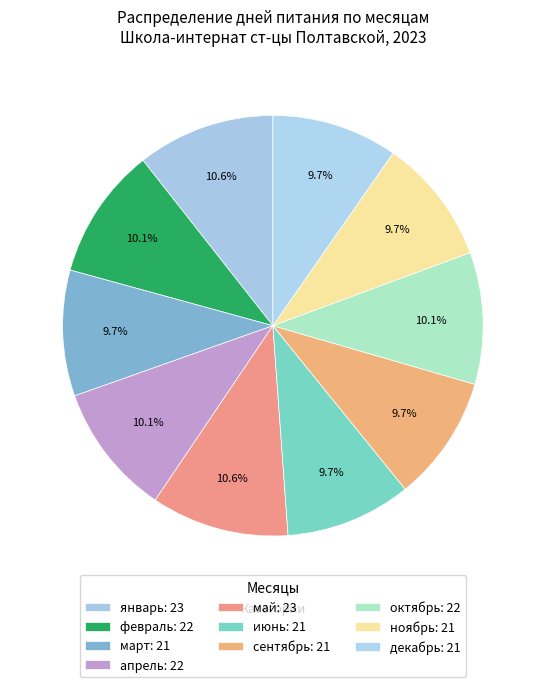

To the nearest percent, what percentage of the pie is октябрь?

10%